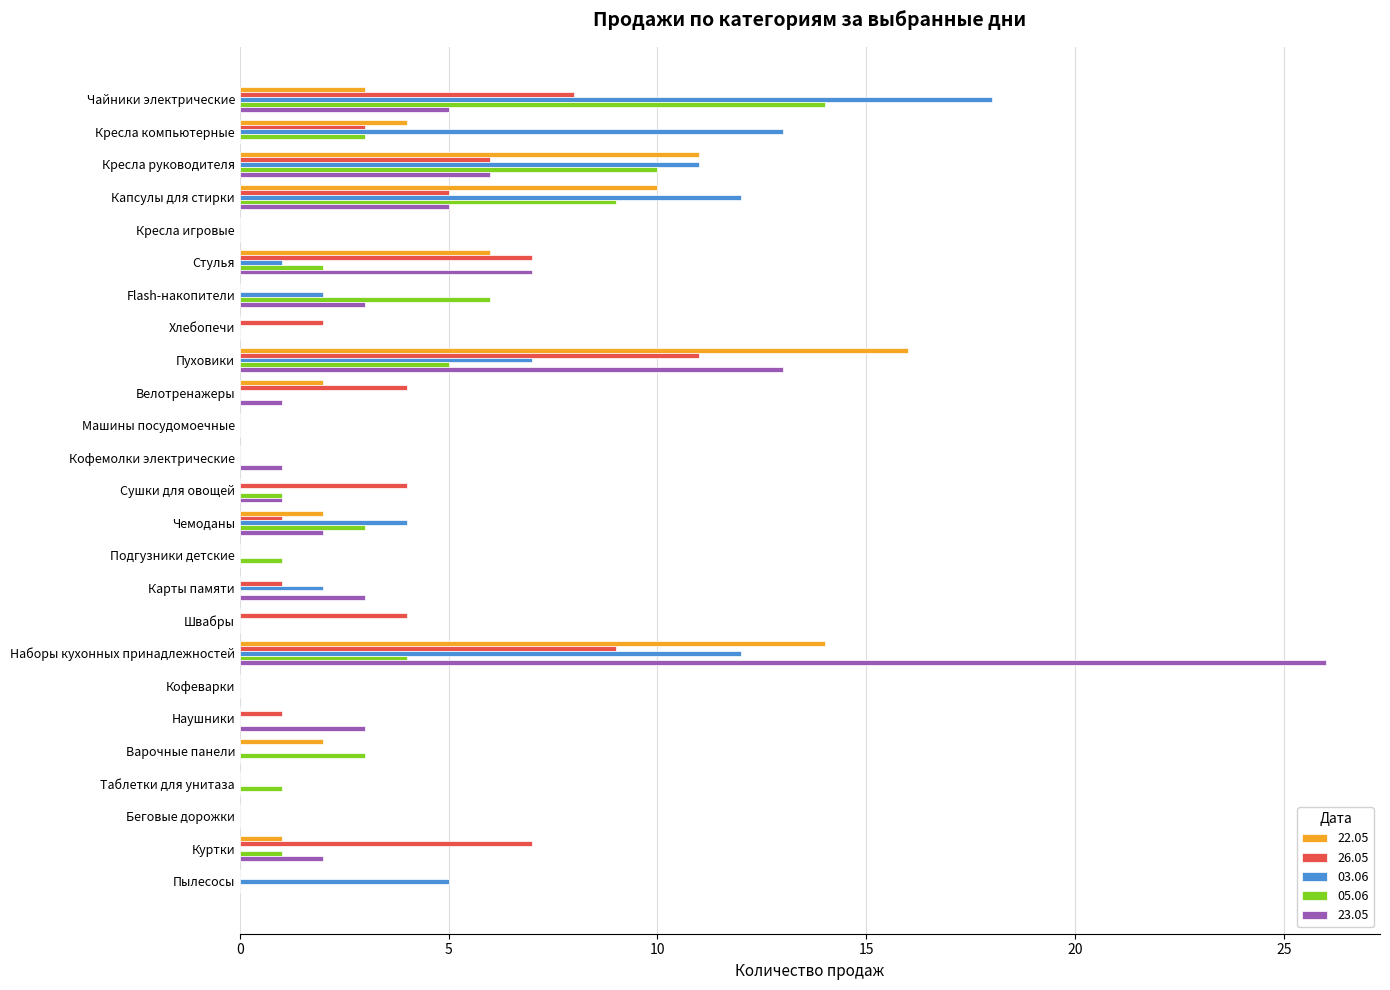

How many categories are shown in the chart?

25